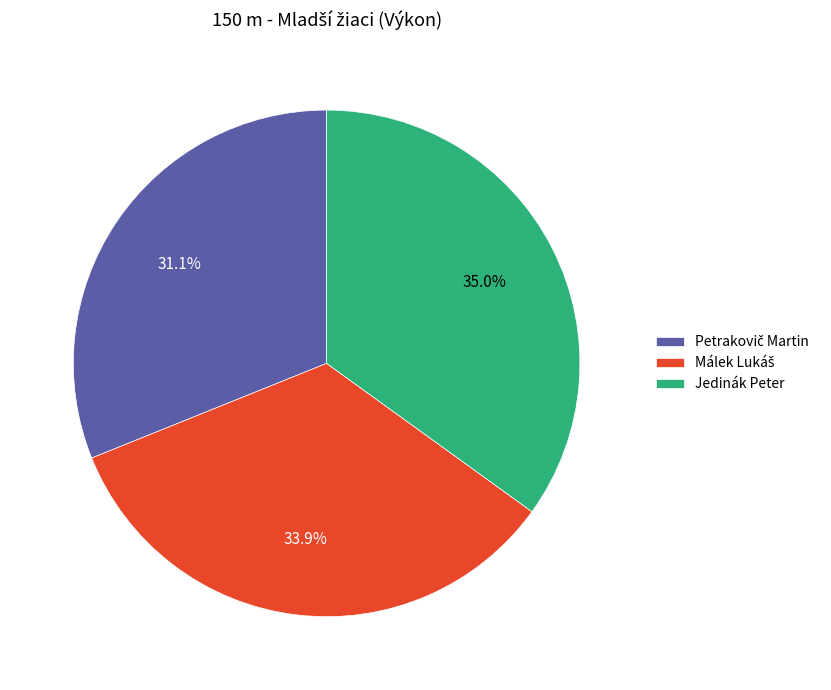

Is Jedinák Peter the majority of the pie?

No